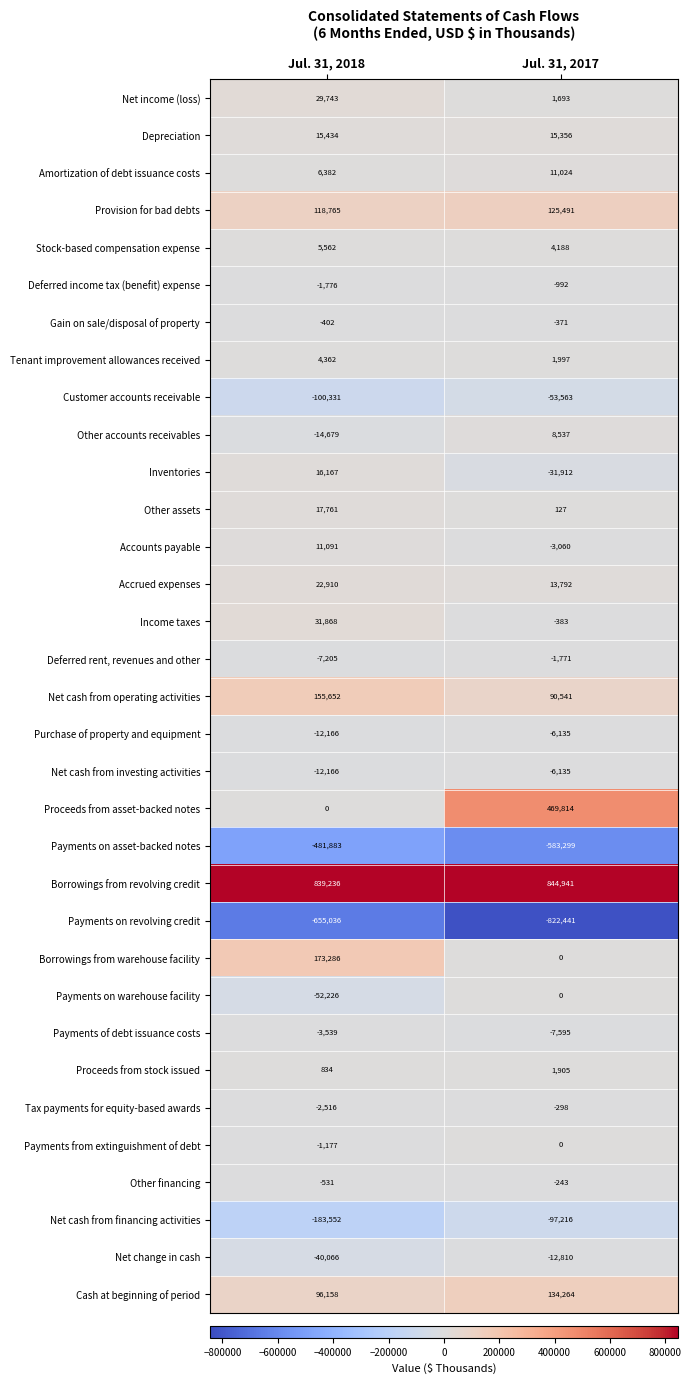

The Accrued expenses series shows 22910 at Jul. 31, 2018. True or false?

True